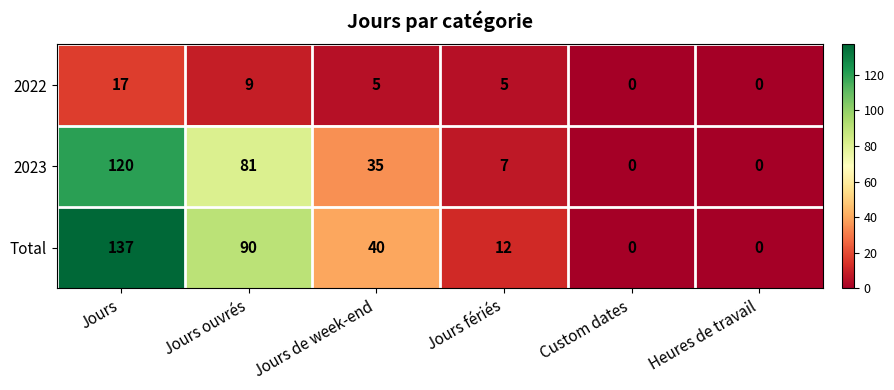

What is the approximate value of 2022 at Jours ouvrés, to the nearest 5?

10